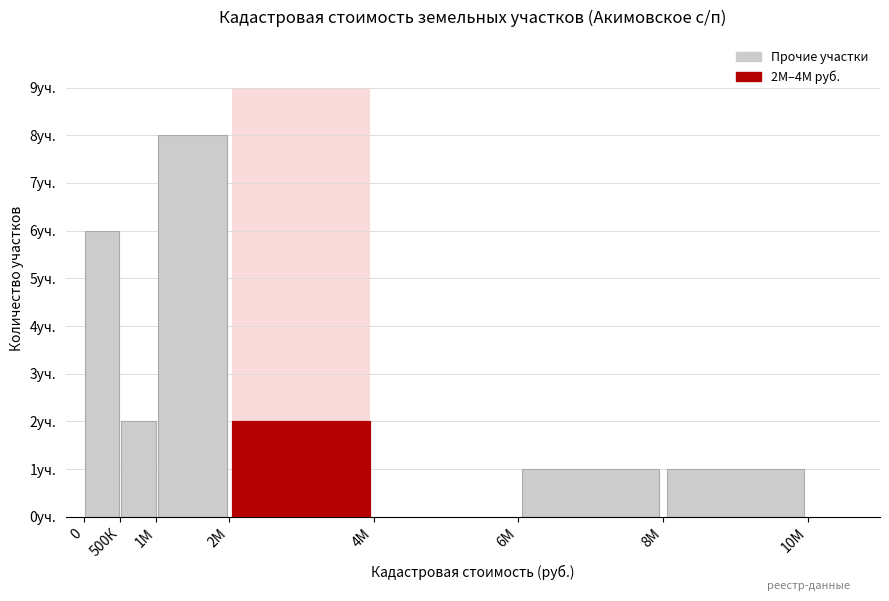

How many bars are there in total?

7